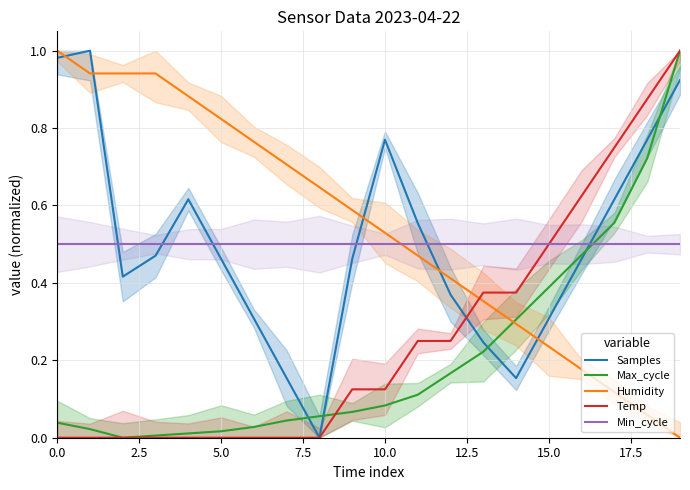

How many intersections are there between Min_cycle and Samples?

6